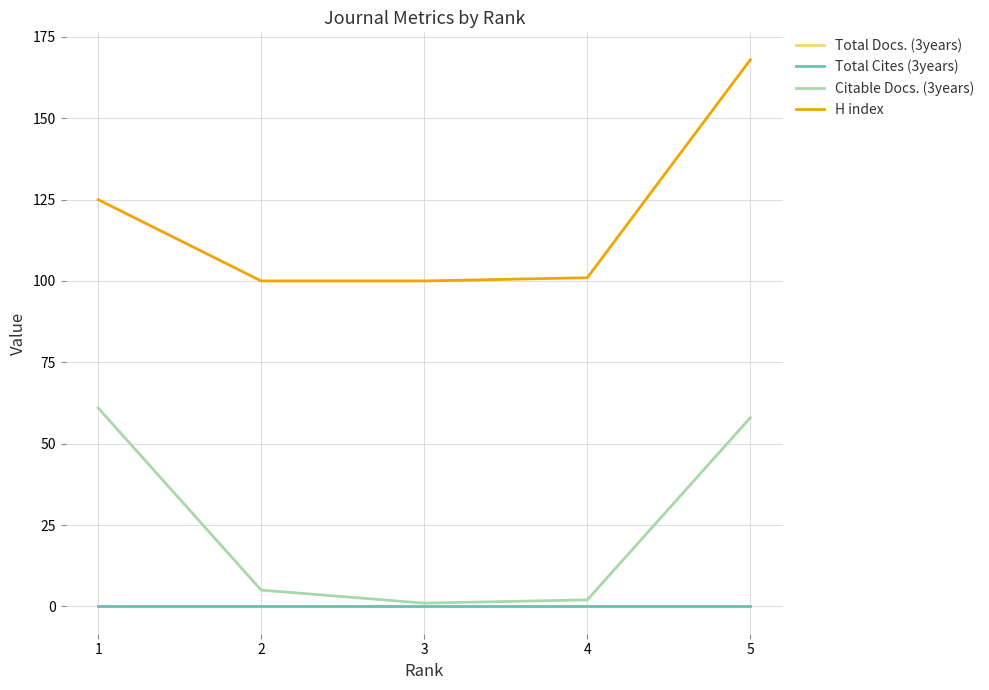

Does the chart have visible grid lines?

Yes